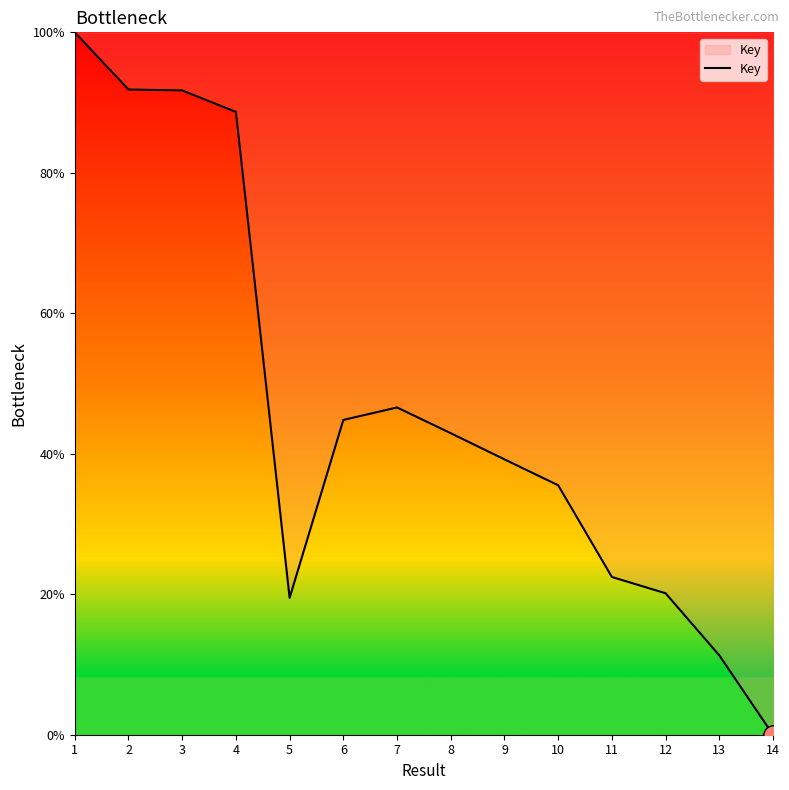

Does the chart display data point markers on the line(s)?

No